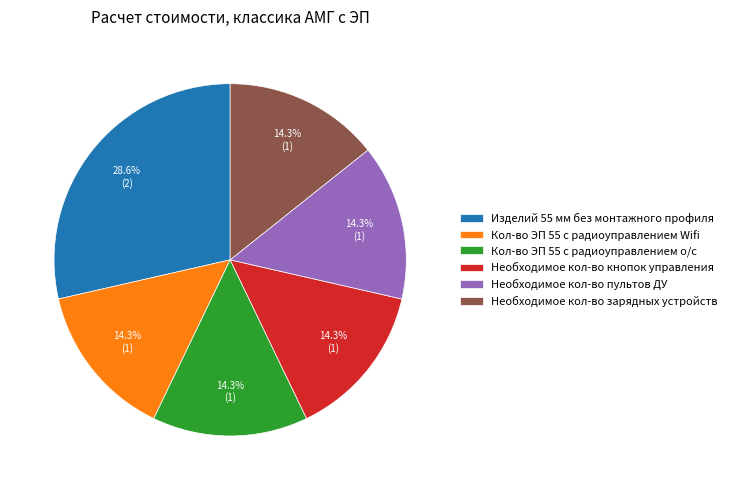

Approximately how many times larger is the value at Необходимое кол-во зарядных устройств compared to Кол-во ЭП 55 с радиоуправлением о/с?

1.0